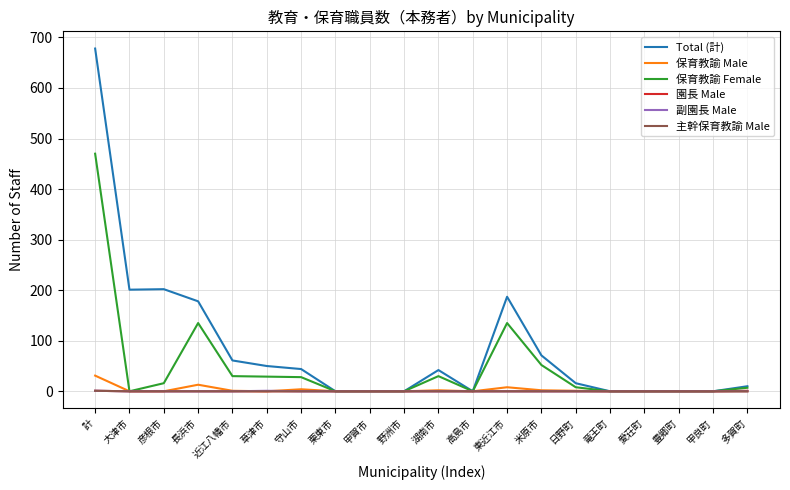

How many lines are shown in the chart?

6